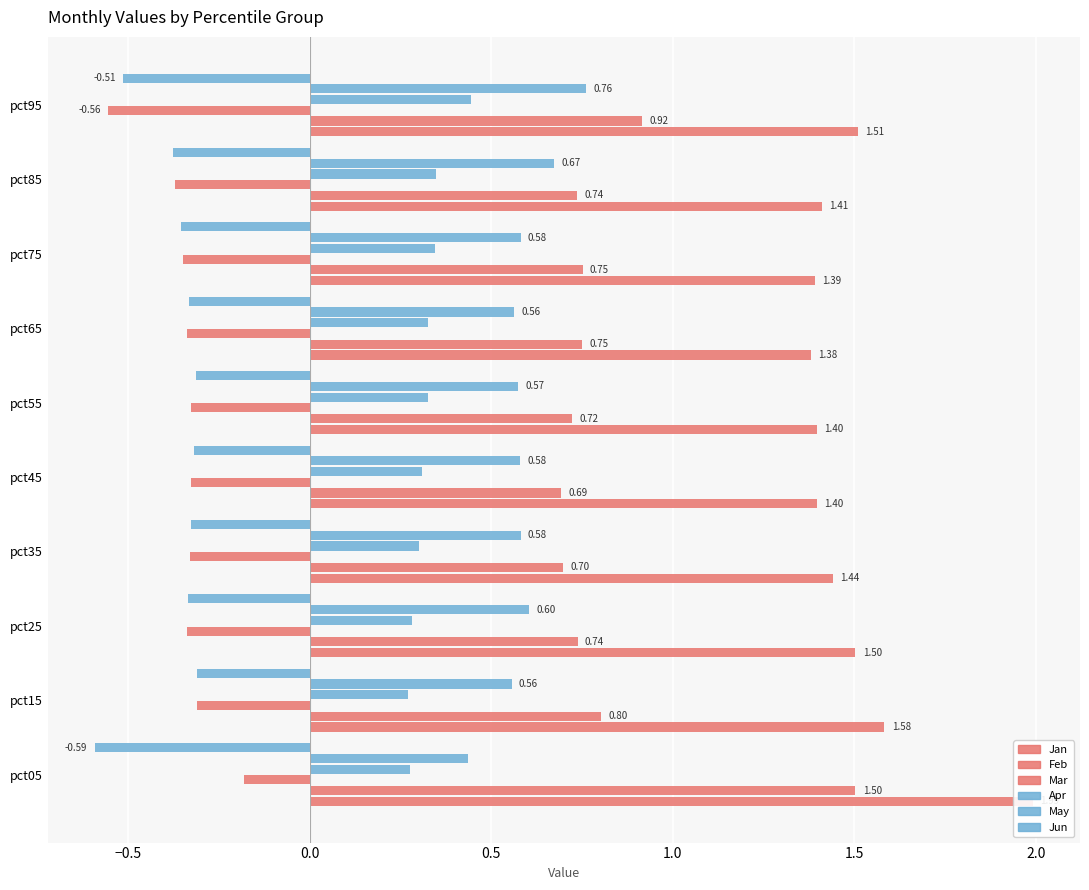

Which series has the largest total across all categories?

Jan